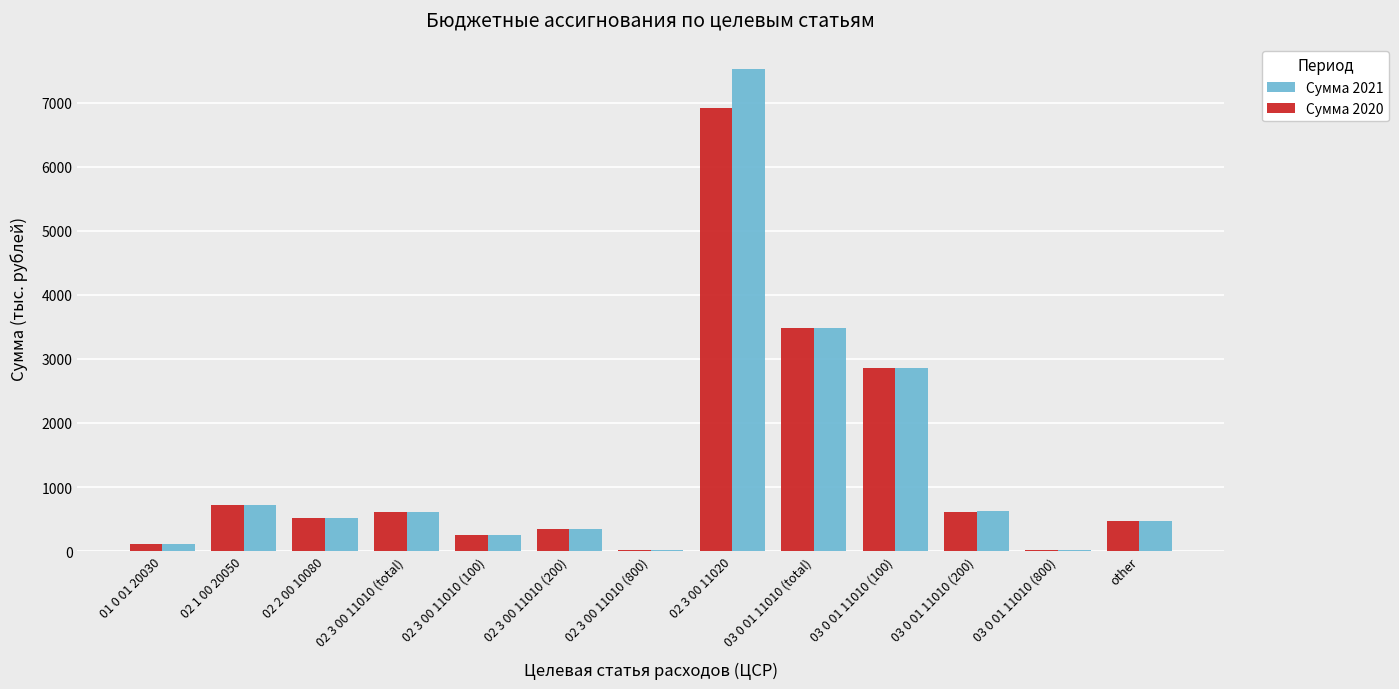

At which category is the sum across all series the highest?

02 3 00 11020